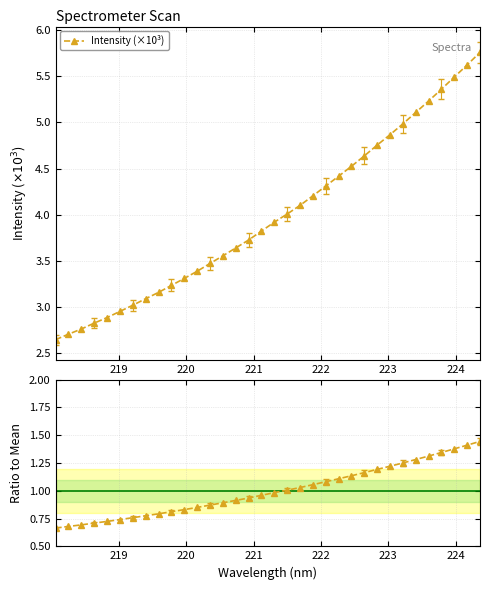

What is the sum of all Intensity (×10³) values?

135.5